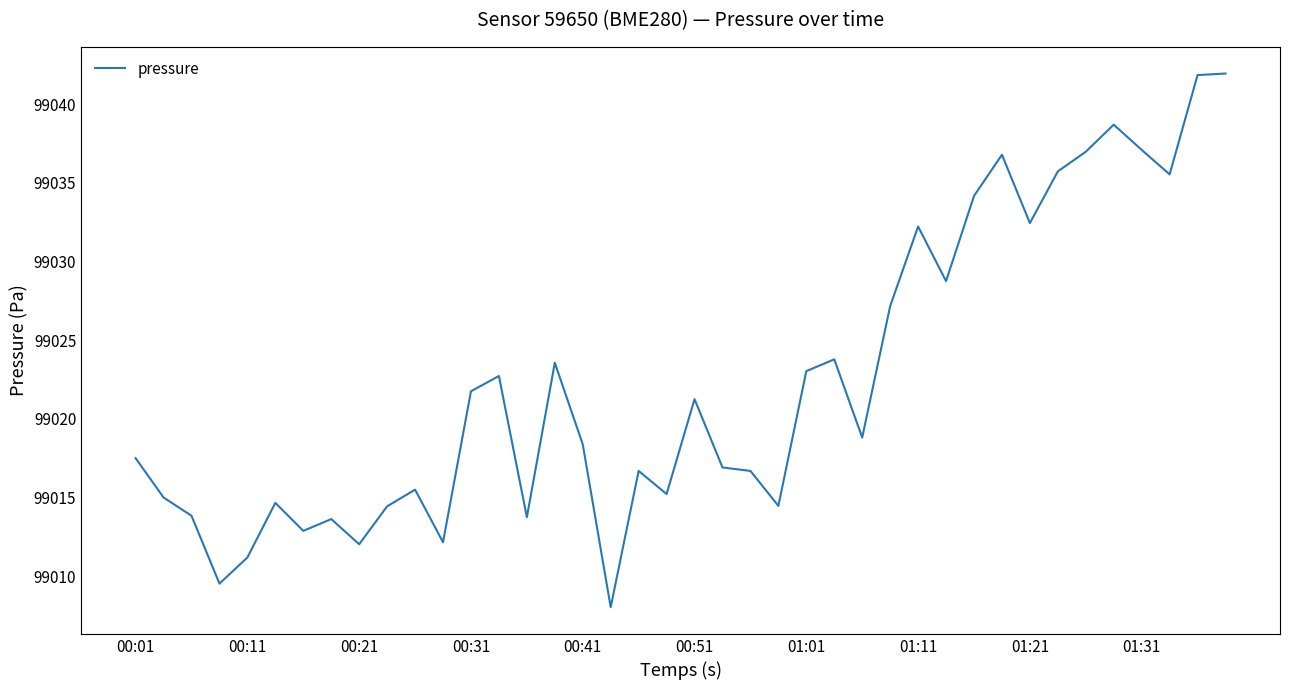

What is the greatest value displayed?

99041.9